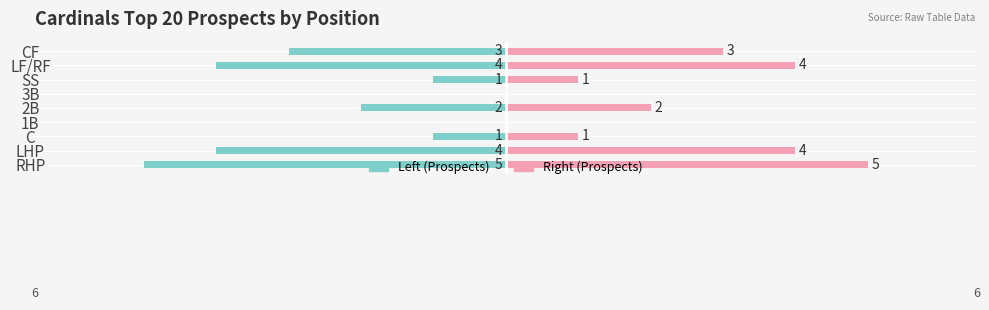

How many values in the Prospects (Left) series are below -2?

4